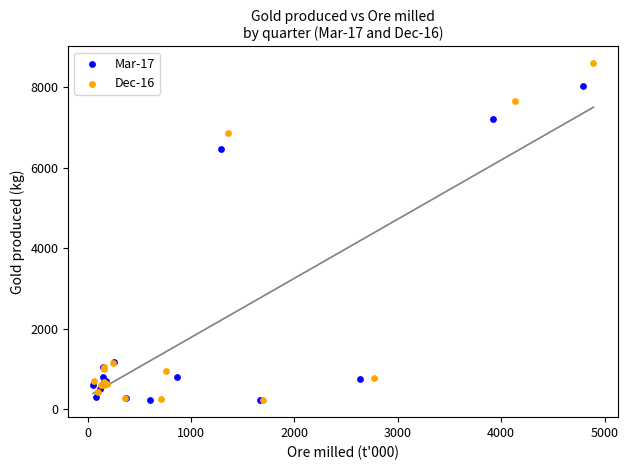

What are all the series names shown in the legend?

Mar-17, Dec-16